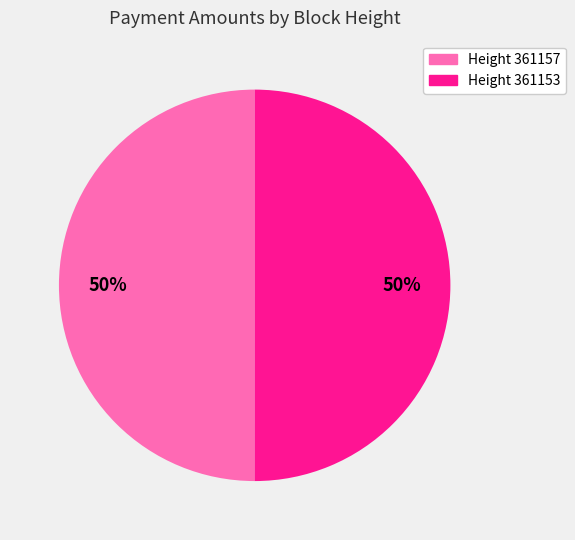

To the nearest percent, what is the average slice percentage?

50%